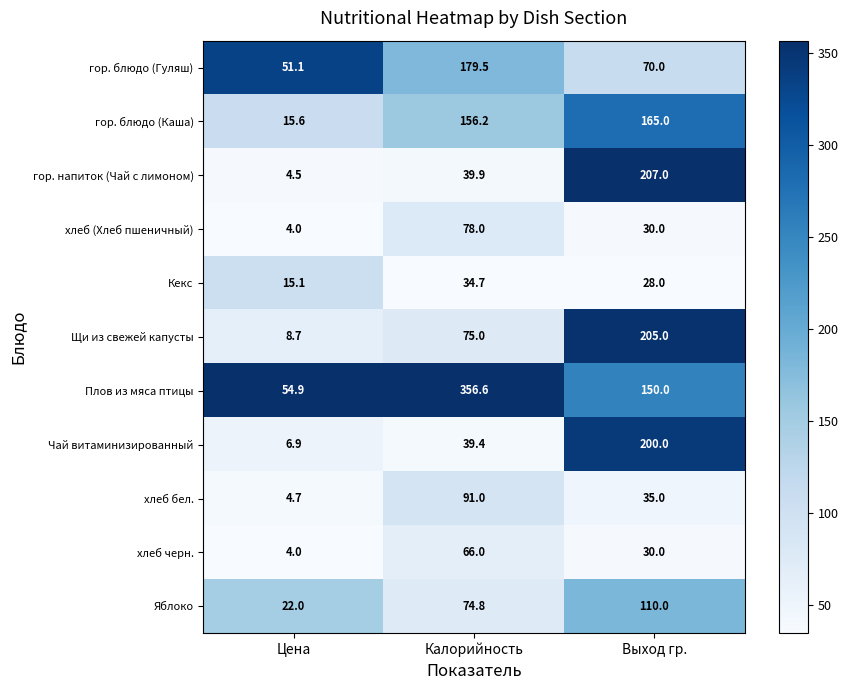

Which category has the lowest value in the Щи из свежей капусты series?

Цена